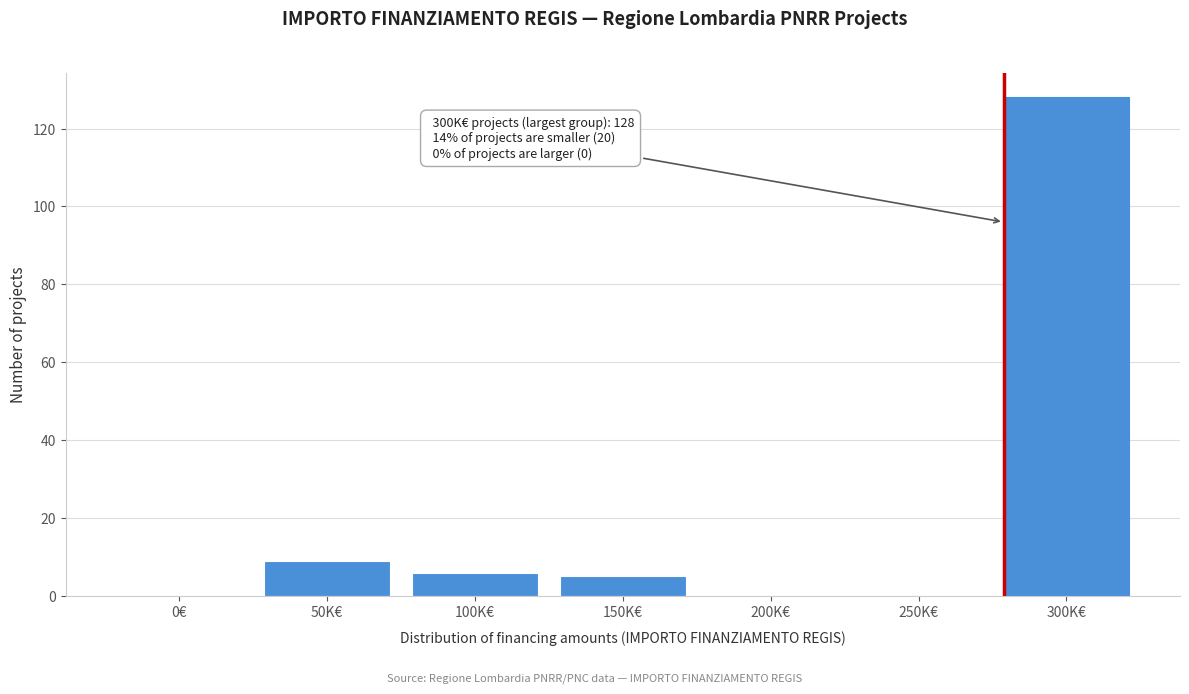

Reading left to right, list all the values displayed in this chart.

0€=0	50K€=9	100K€=6	150K€=5	200K€=0	250K€=0	300K€=128